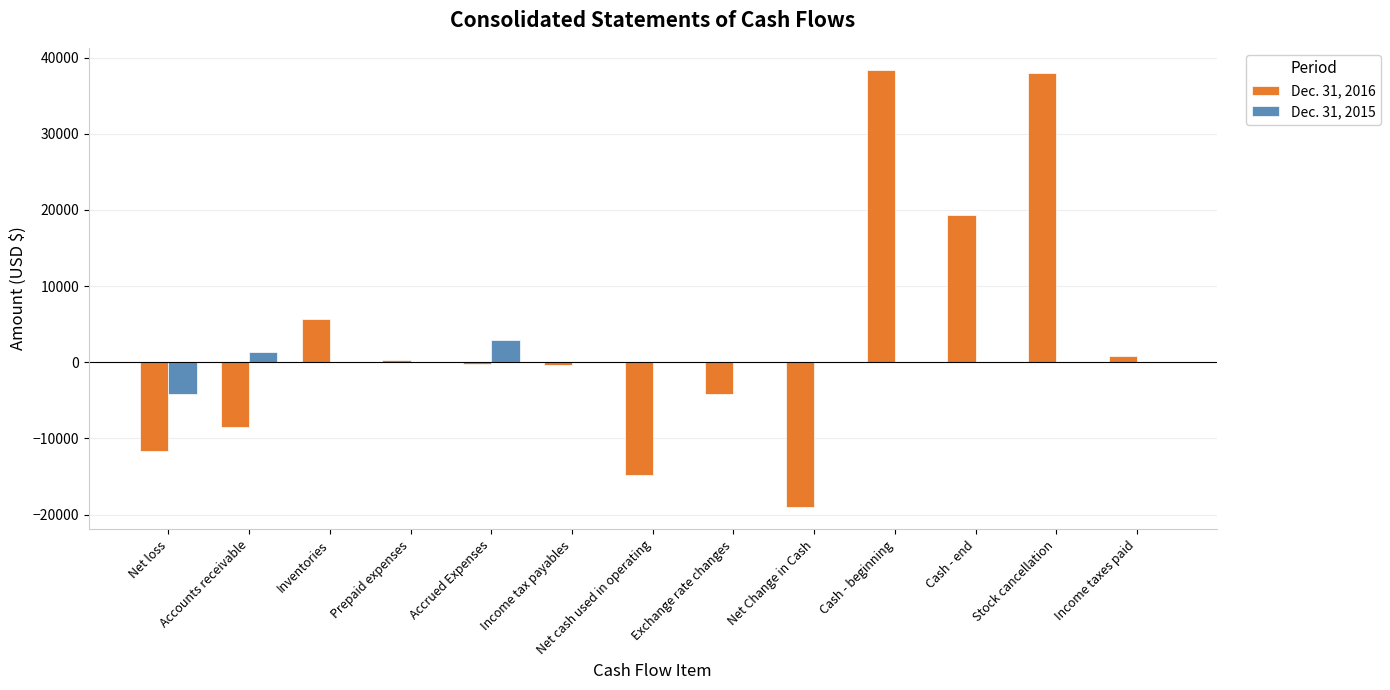

The Dec. 31, 2015 series shows 3580 at Prepaid expenses. True or false?

False